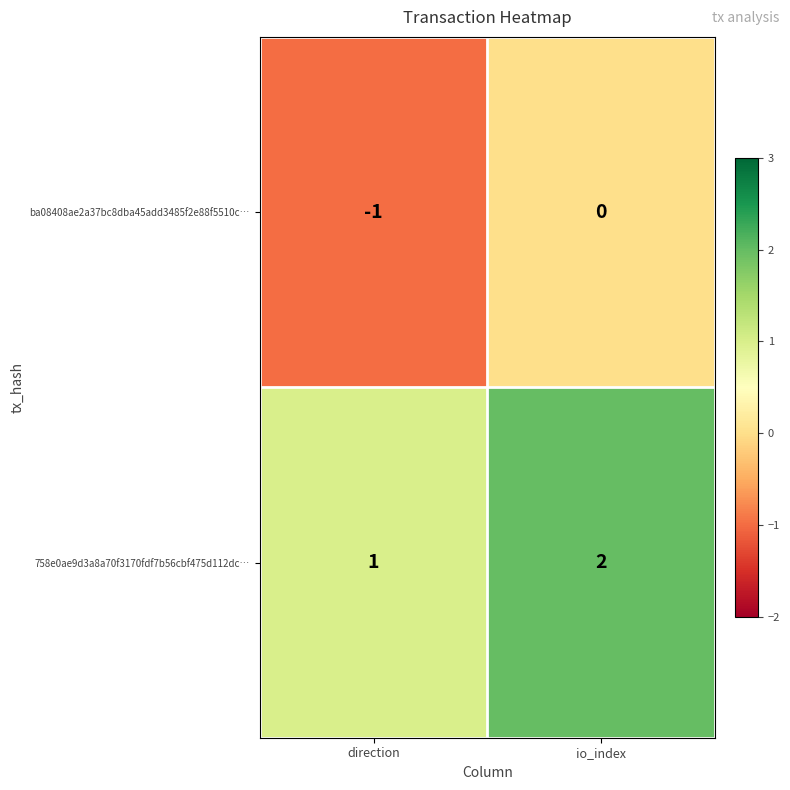

List the series in order of their overall mean, lowest first.

ba08408ae2a37bc8dba45add3485f2e88f5510c…, 758e0ae9d3a8a70f3170fdf7b56cbf475d112dc…